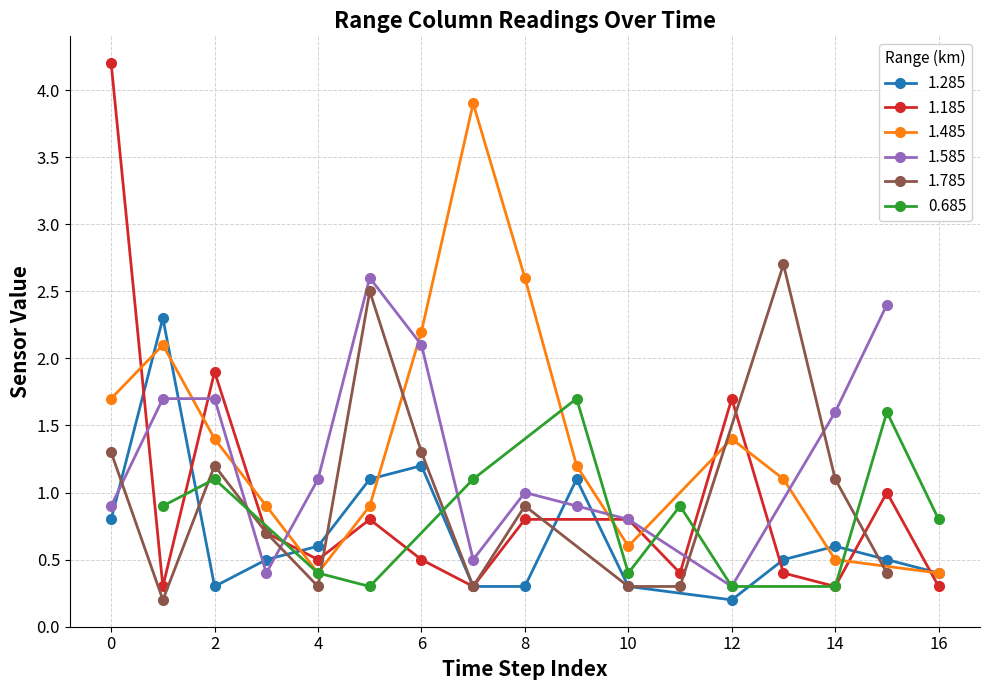

Is it true that 1.585 equals 0.8 at 02:10?

False